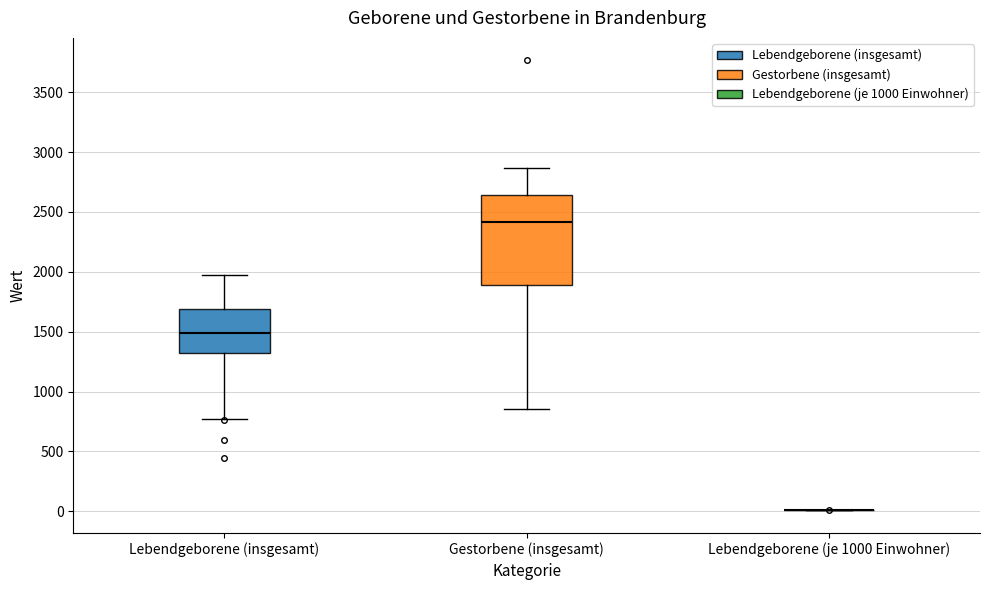

Reading left to right, transcribe this box plot: for each box, give where its median line is, the range the box spans, and where its two whiskers end, as read against the y-axis. The values are not printed on the chart, so give them approximately, as read against the axis.

Lebendgeborene (insgesamt): median 1500, box 1300 to 1700, whiskers 750 to 1950
Gestorbene (insgesamt): median 2400, box 1900 to 2650, whiskers 850 to 2850
Lebendgeborene (je 1000 Einwohner): box collapsed to a line at 0, whiskers 0 to 0